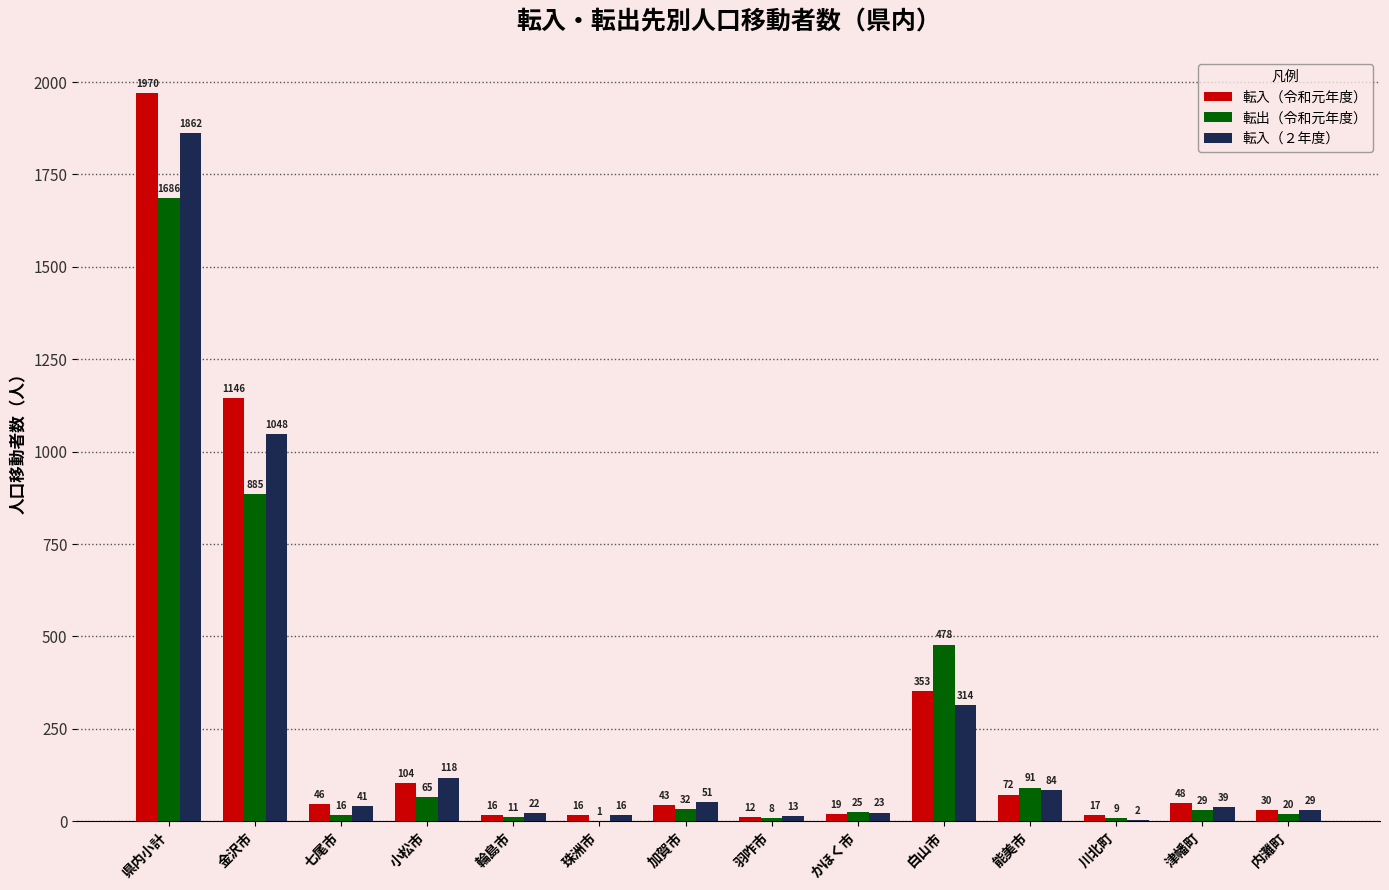

What is the approximate value of 転入（令和元年度） at 珠洲市, to the nearest 10?

20